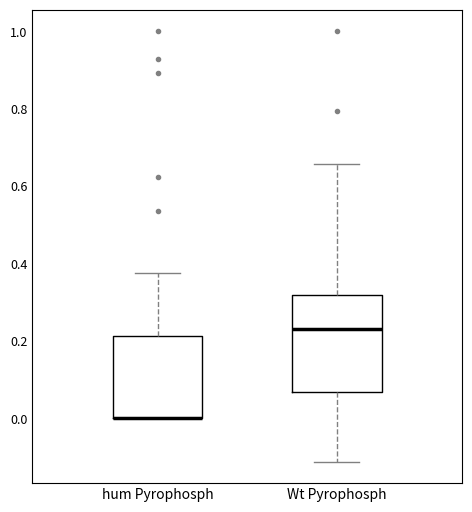

Reading left to right, read every box against the y-axis: the position of its median line, the range the box covers, and the ends of its whiskers. The values are not printed on the chart, so give them approximately, as read against the axis.

hum Pyrophosph: median 0.00 (drawn on the box's lower edge), box 0.00 to 0.22, whiskers 0.00 to 0.38
Wt Pyrophosph: median 0.24, box 0.06 to 0.32, whiskers -0.12 to 0.66